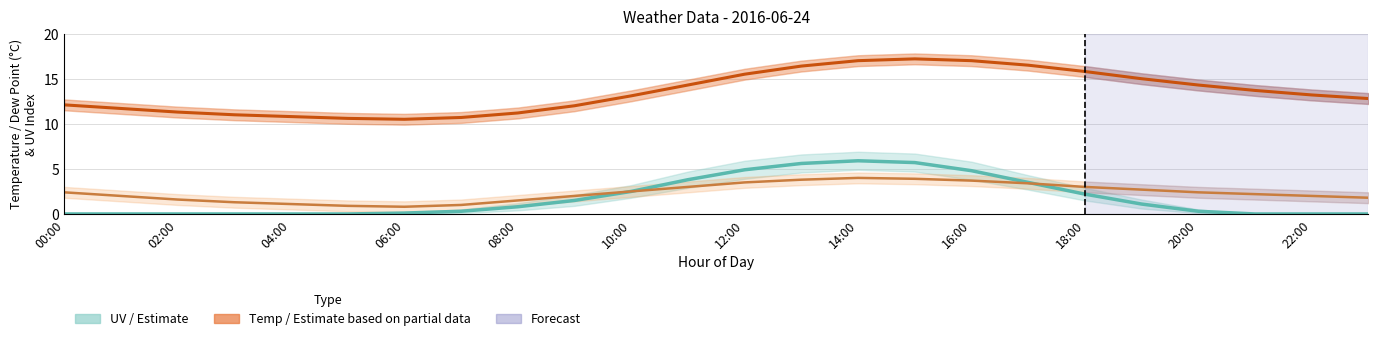

At which category does the chart reach its minimum across all series?

00:00